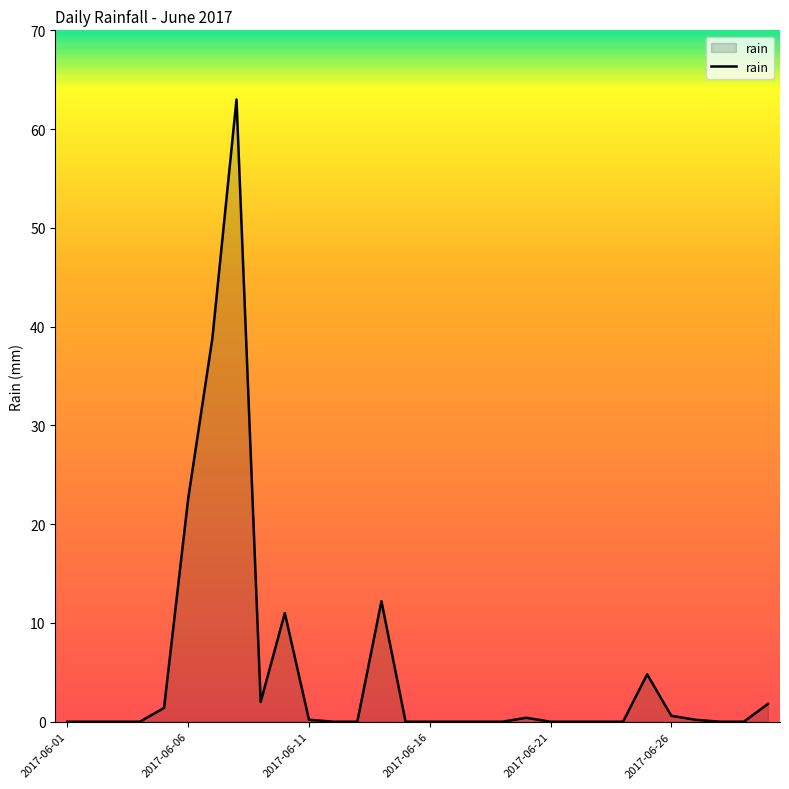

What is the difference between the maximum and minimum values?

63.0